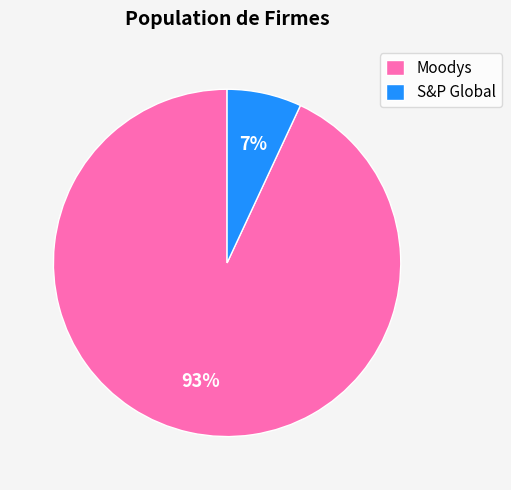

To the nearest percent, what is the difference between the largest and smallest slice percentages?

86%